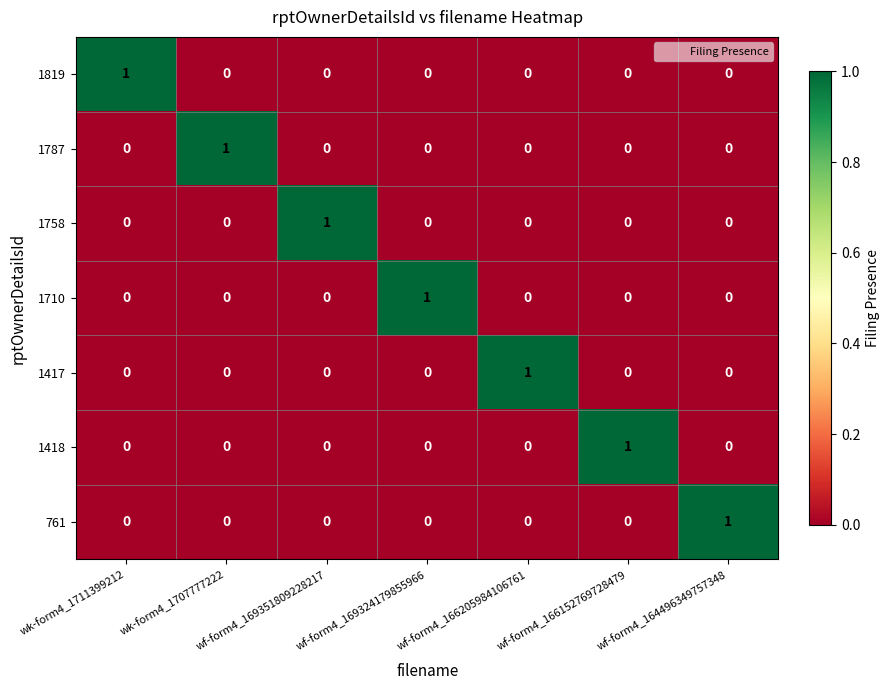

What is the difference between the highest and lowest values at wf-form4_166152769728479?

1